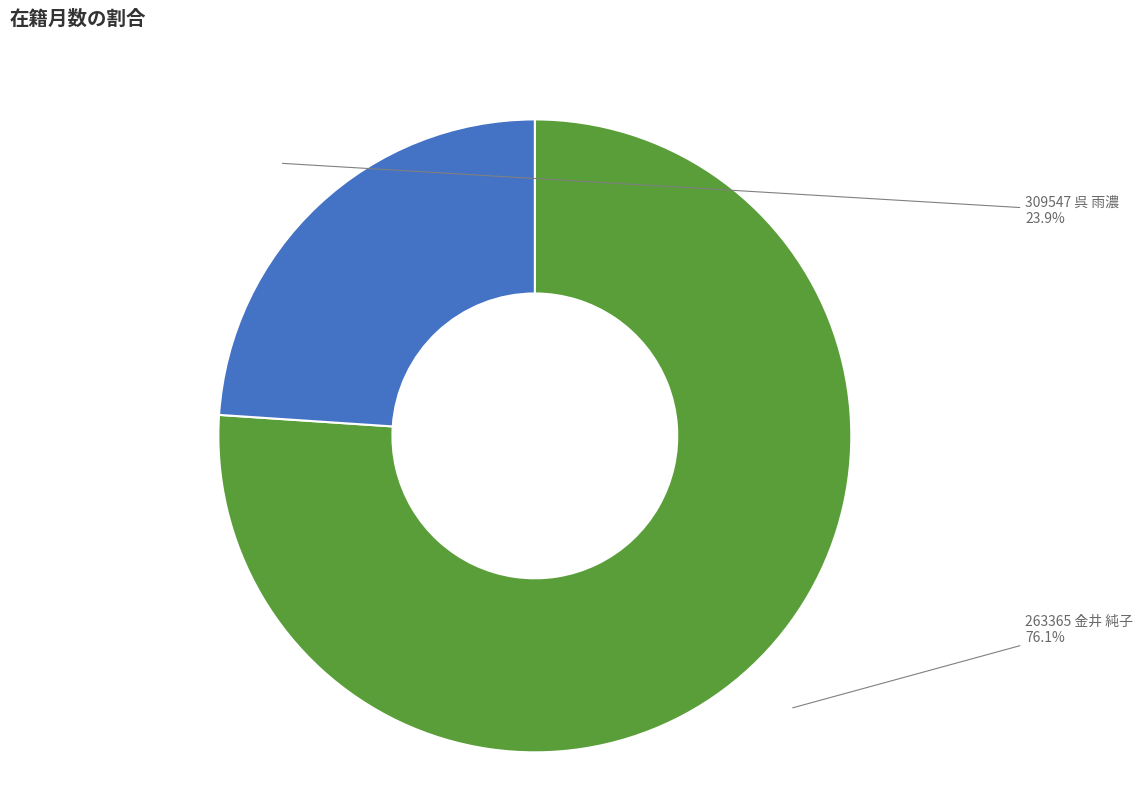

Which category has the smallest portion of the pie?

309547 呉 雨濃